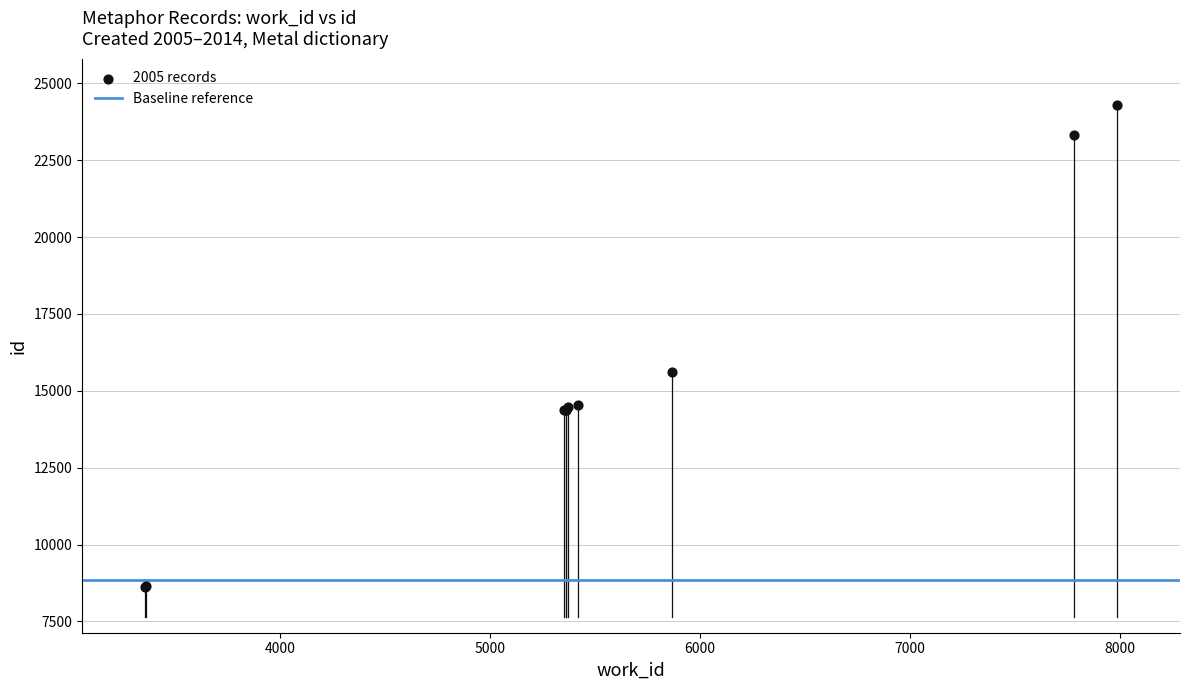

What Y value in the scatter plot is closest to 16466?

15598